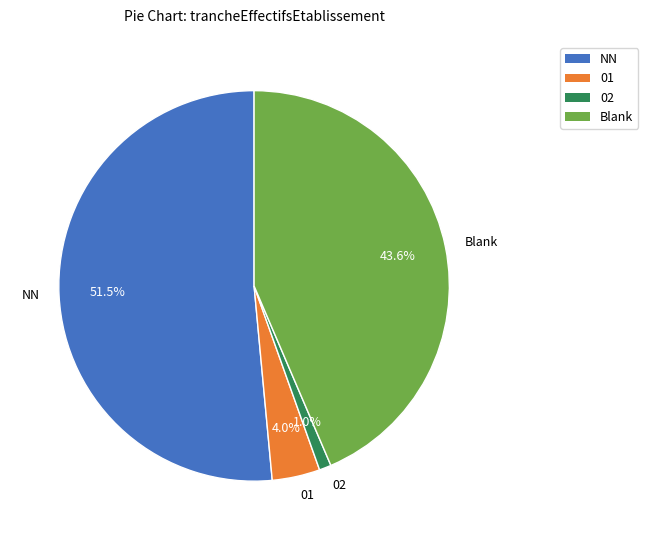

Is 02 the majority of the pie?

No